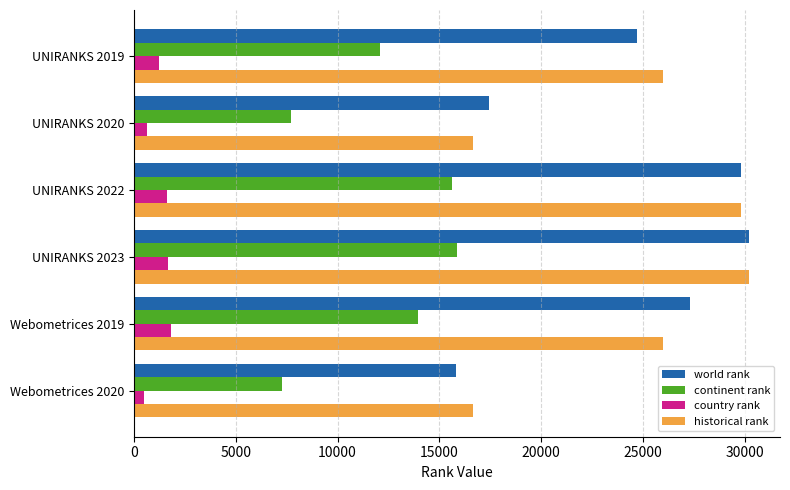

Where is continent rank nearest to the value 11560?

UNIRANKS 2019